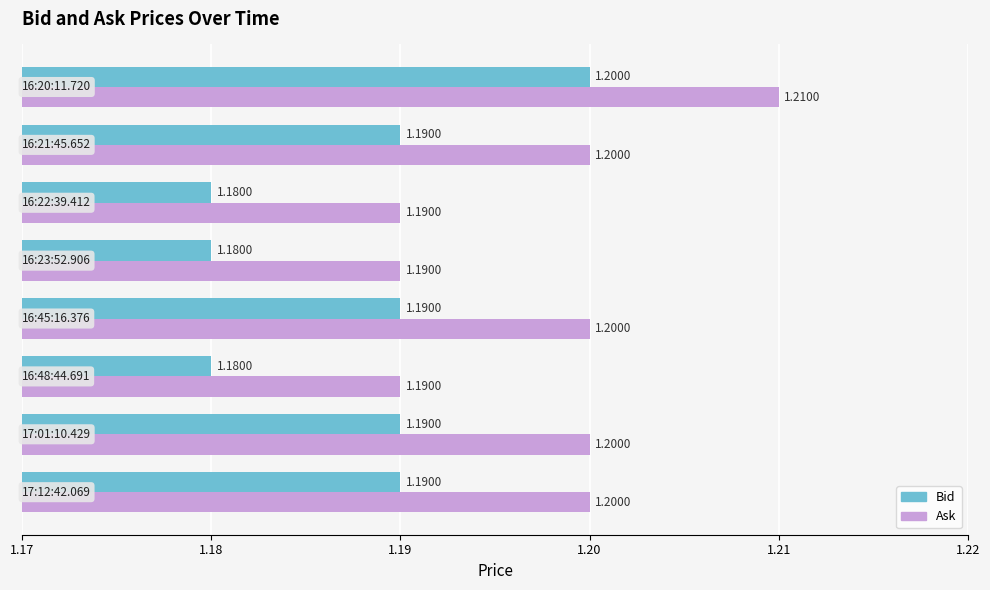

Count the Ask values in the range 1 to 2.

8